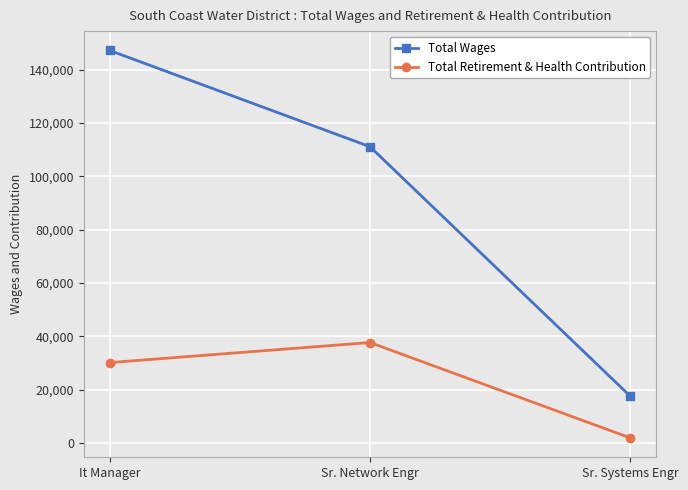

Reading left to right, what are all the values shown in this chart?

Total Wages: It Manager=147147	Sr. Network Engr=111076	Sr. Systems Engr=17586
Total Retirement & Health Contribution: It Manager=30180	Sr. Network Engr=37692	Sr. Systems Engr=1948